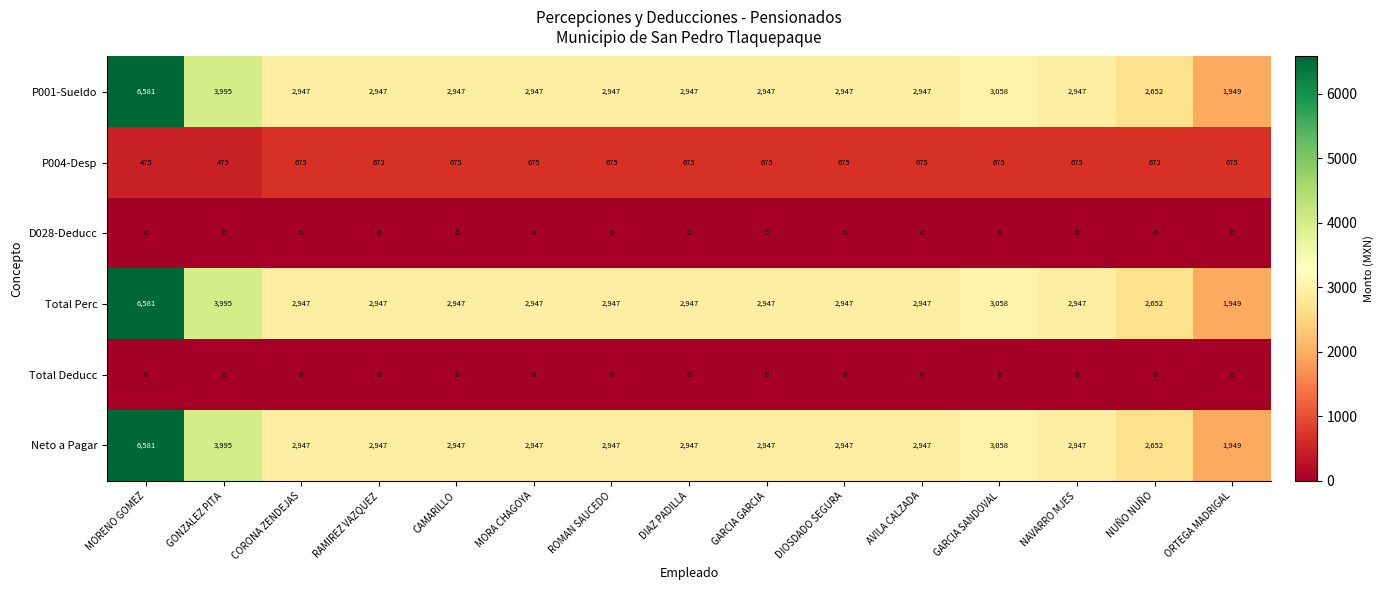

At how many categories does at least one series exceed 320?

15